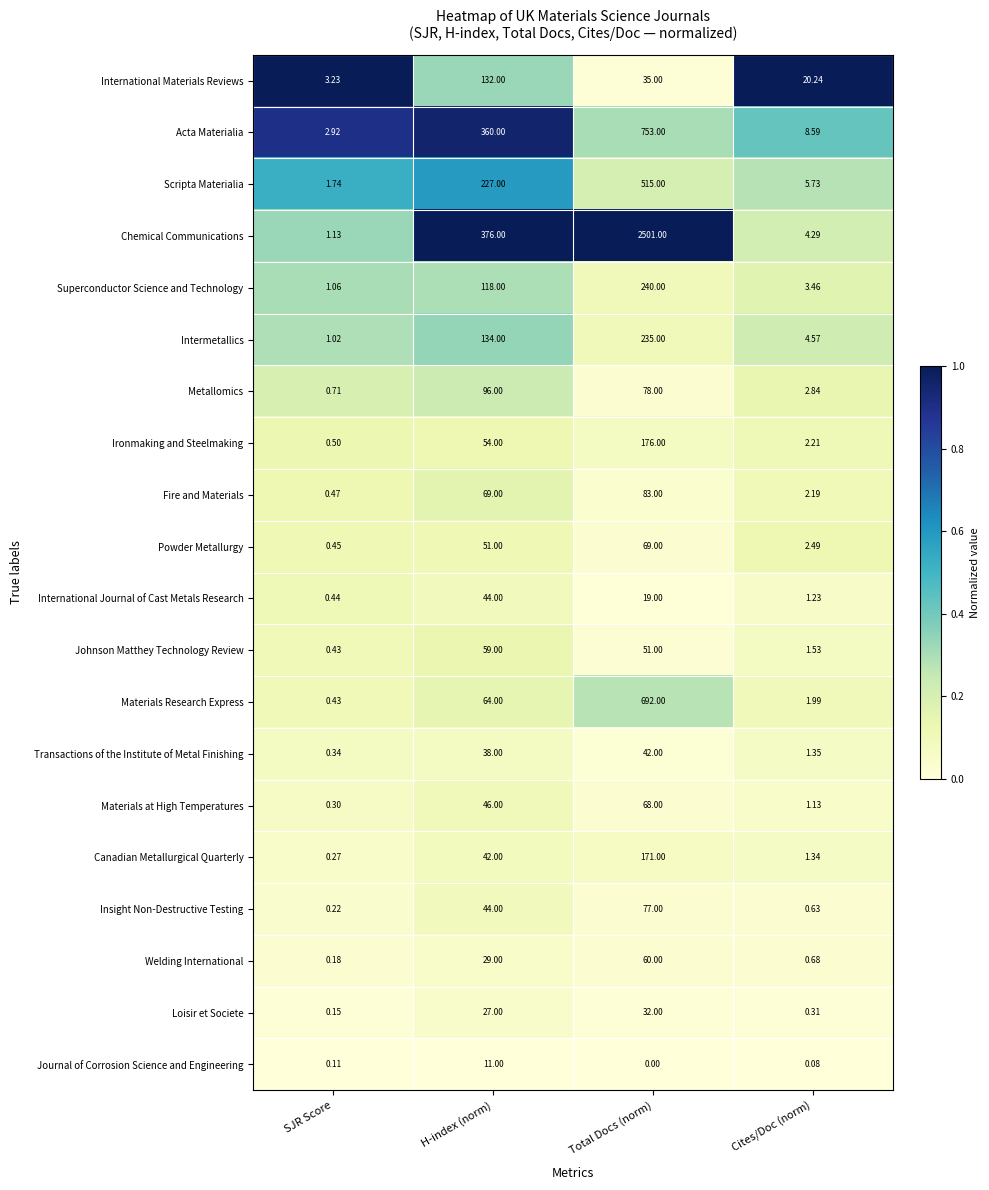

At which label is Johnson Matthey Technology Review closest to 29?

Total Docs (norm)